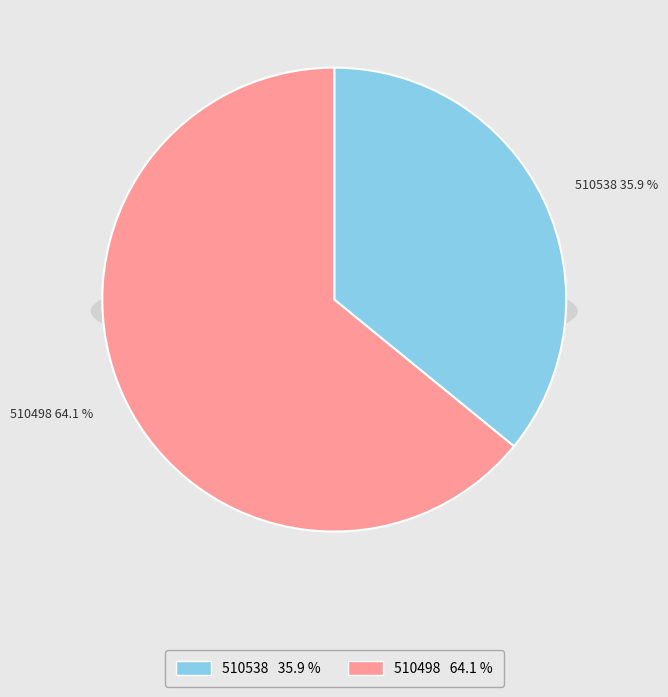

Which category has the smallest portion of the pie?

510538